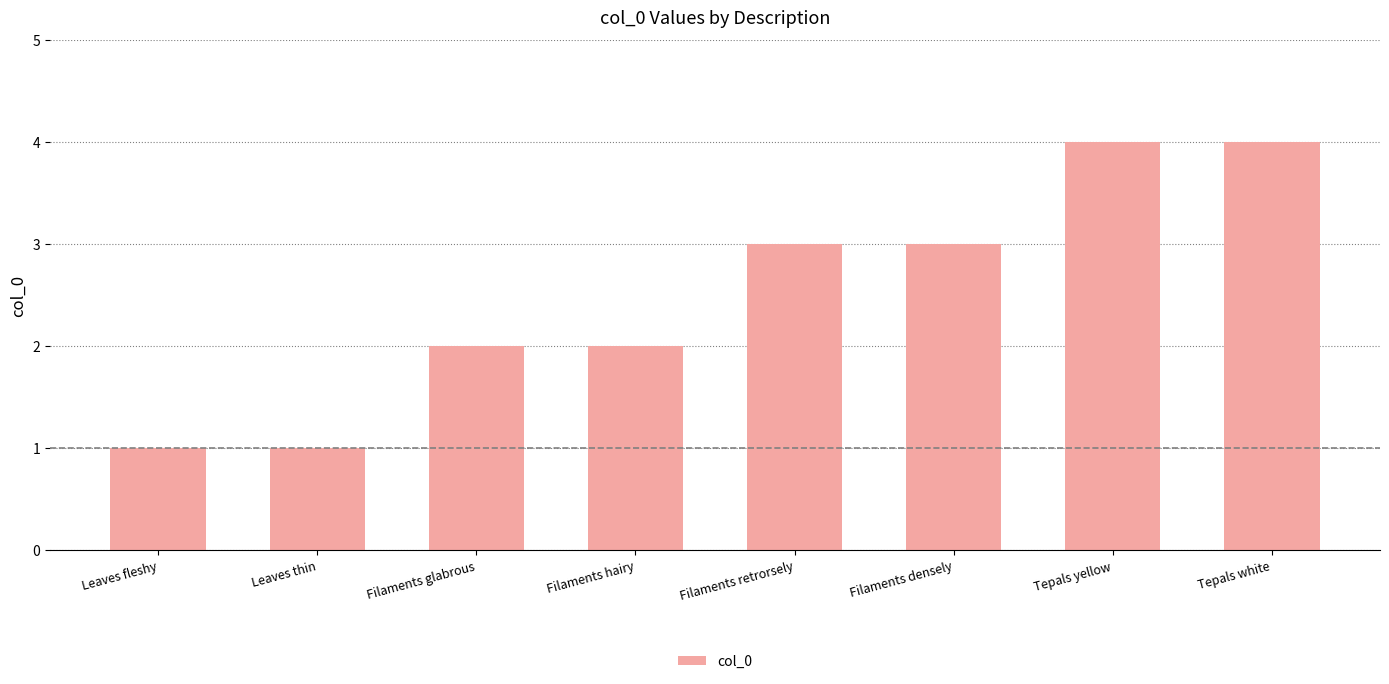

Read the value at Leaves fleshy.

1